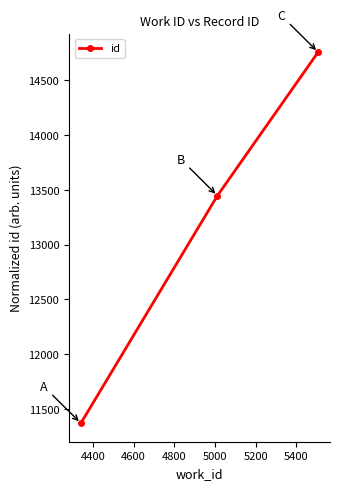

What is the maximum value shown in the chart?

14754